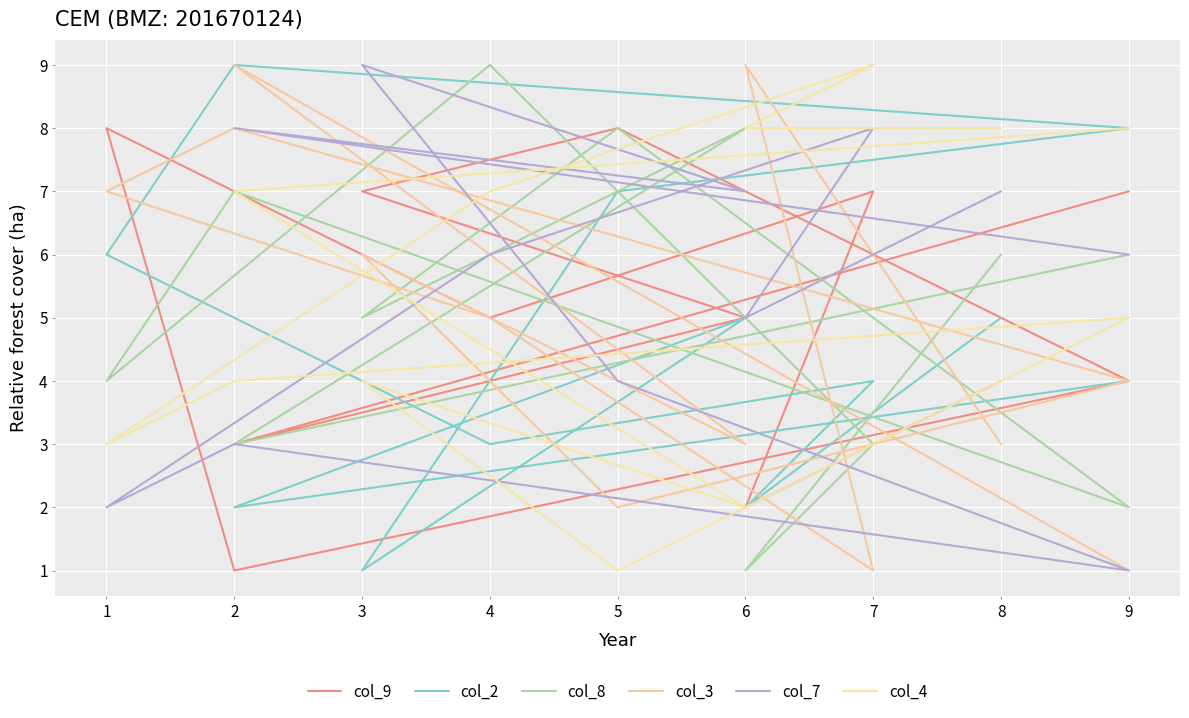

What is the value of the col_7 point at the 3rd from the left?

8